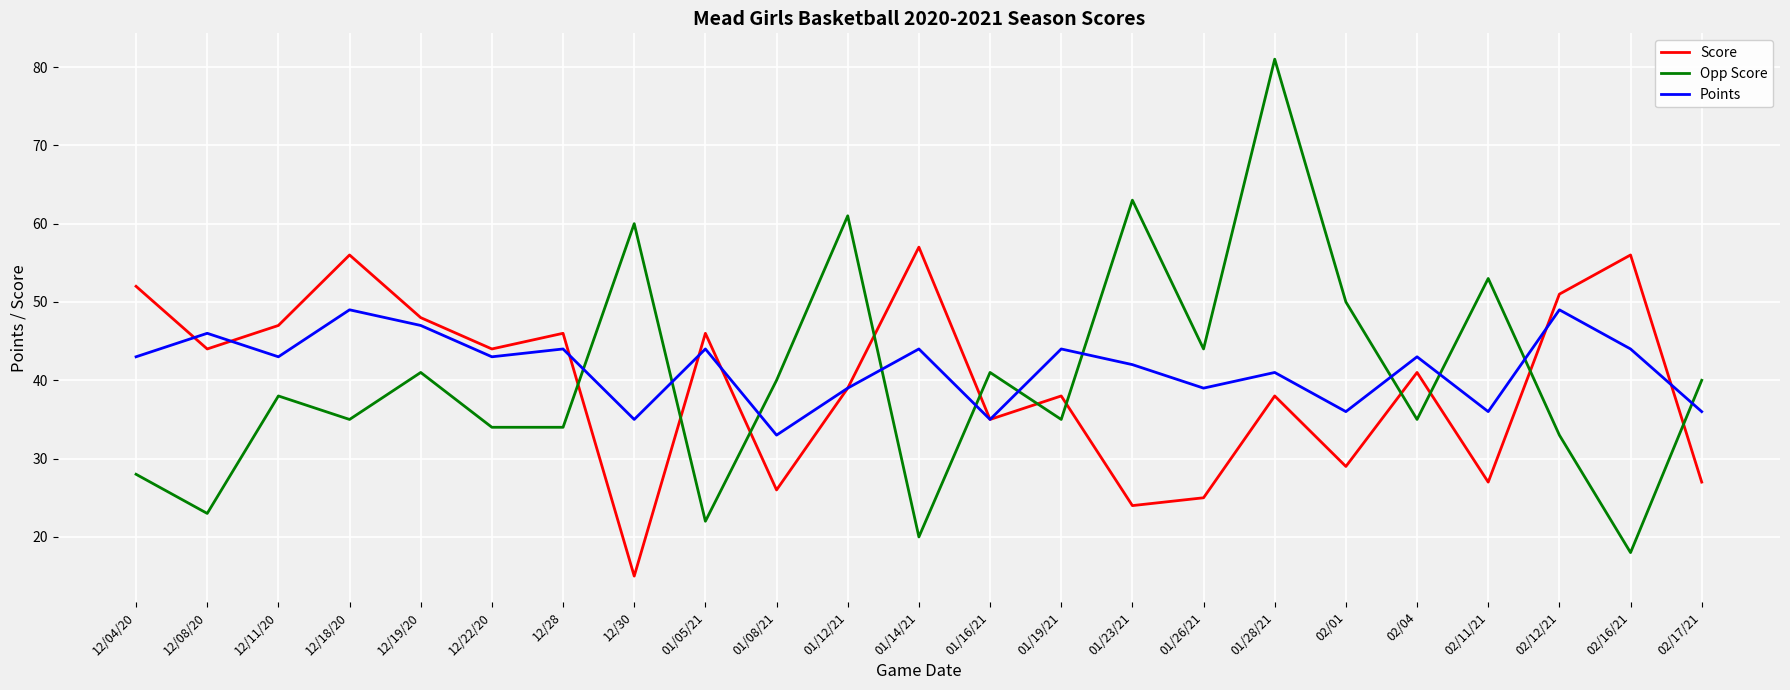

Read the Opp Score value at 12/30, to the nearest 5.

60